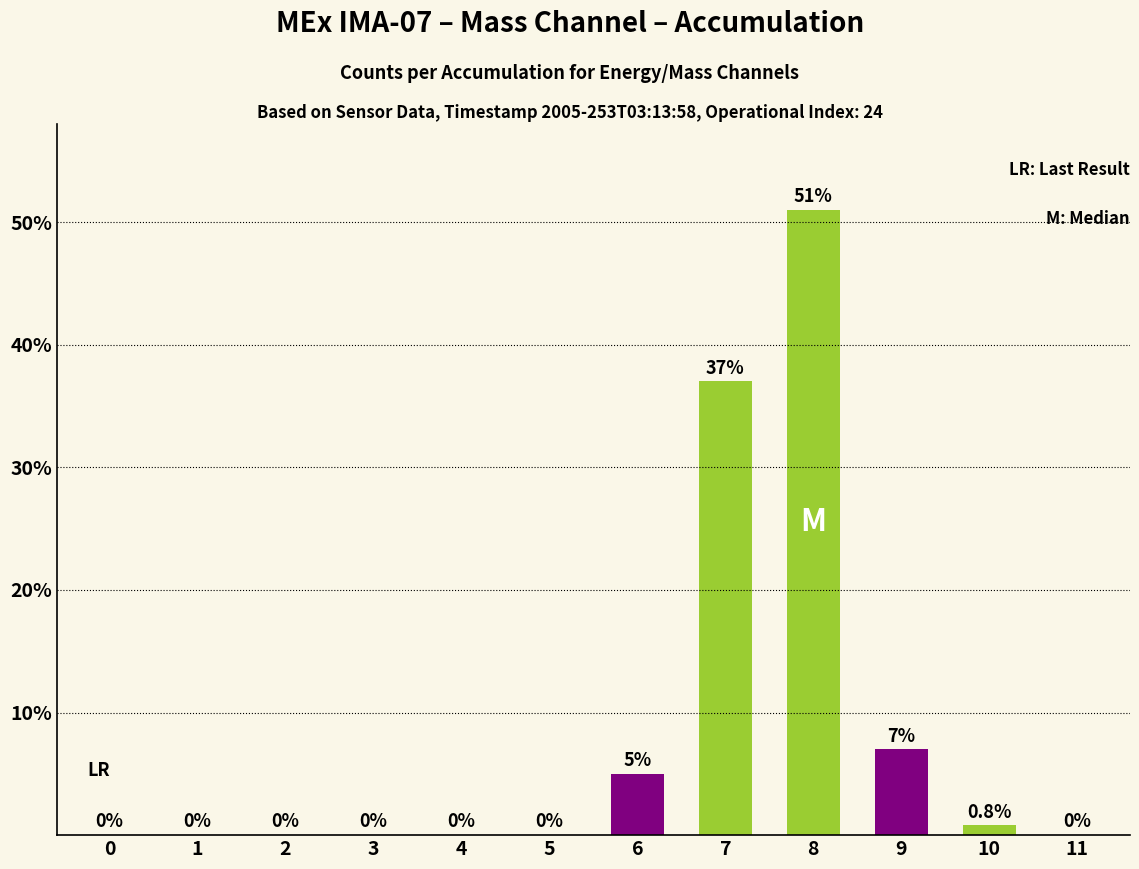

Is it true that the value at 4 is 0.0?

True